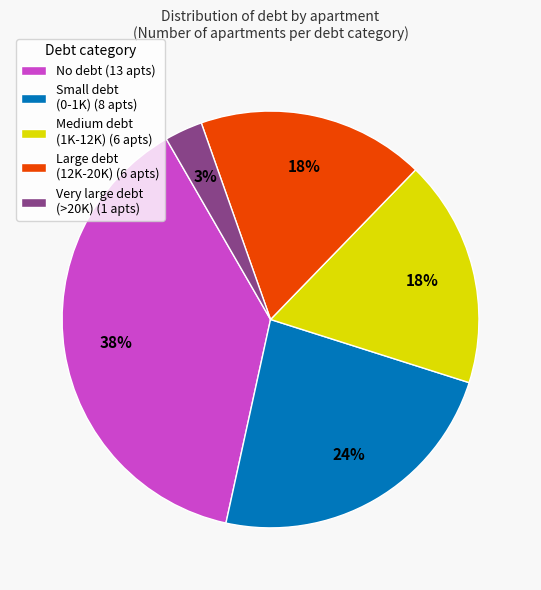

The Very large debt (>20K) (1 apts) slice represents 8% of the pie. True or false?

False